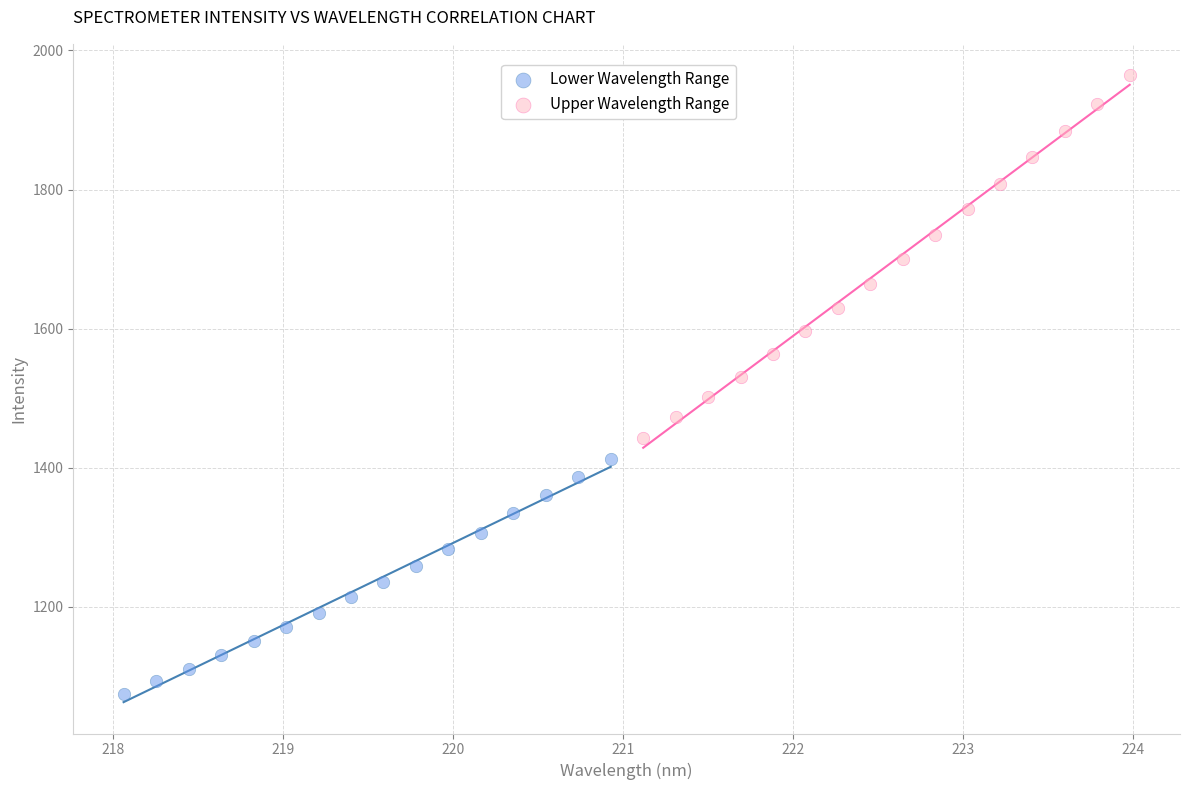

Which series has the widest spread of Y values?

Upper Wavelength Range